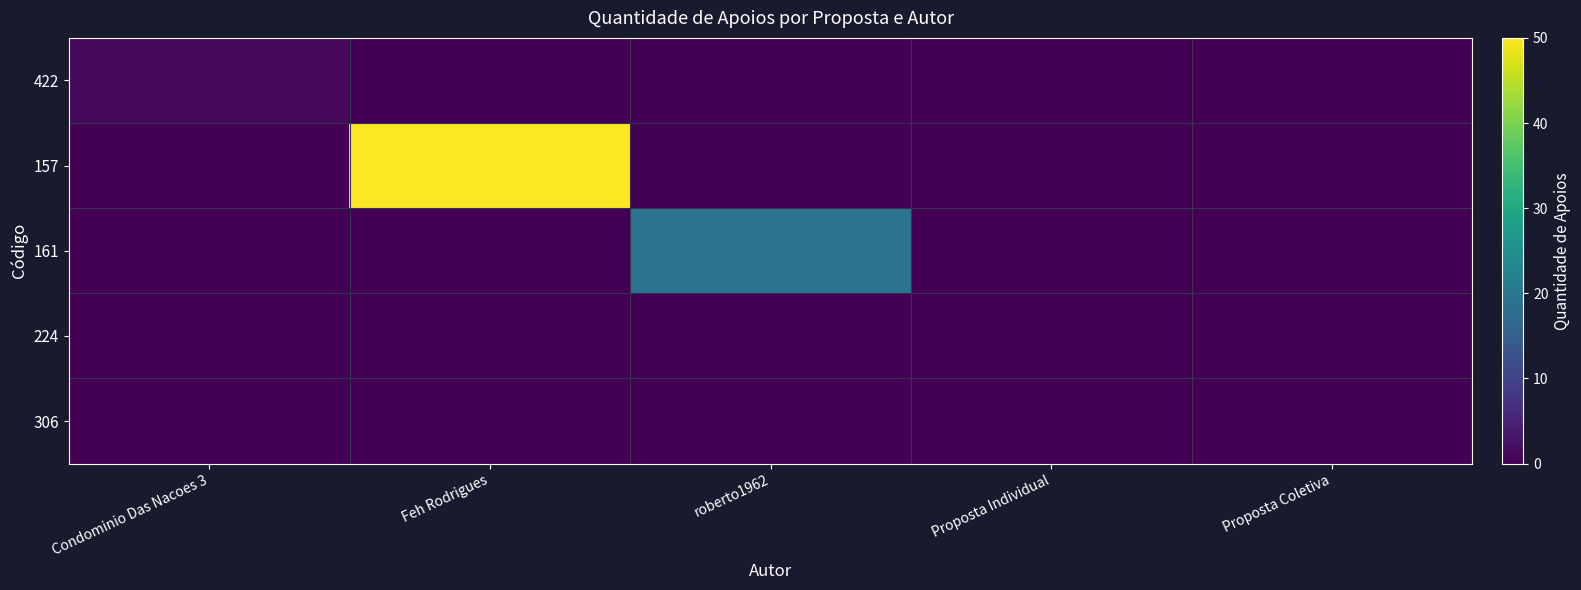

Which has a higher value, Condominio Das Nacoes 3 or Proposta Individual?

Condominio Das Nacoes 3